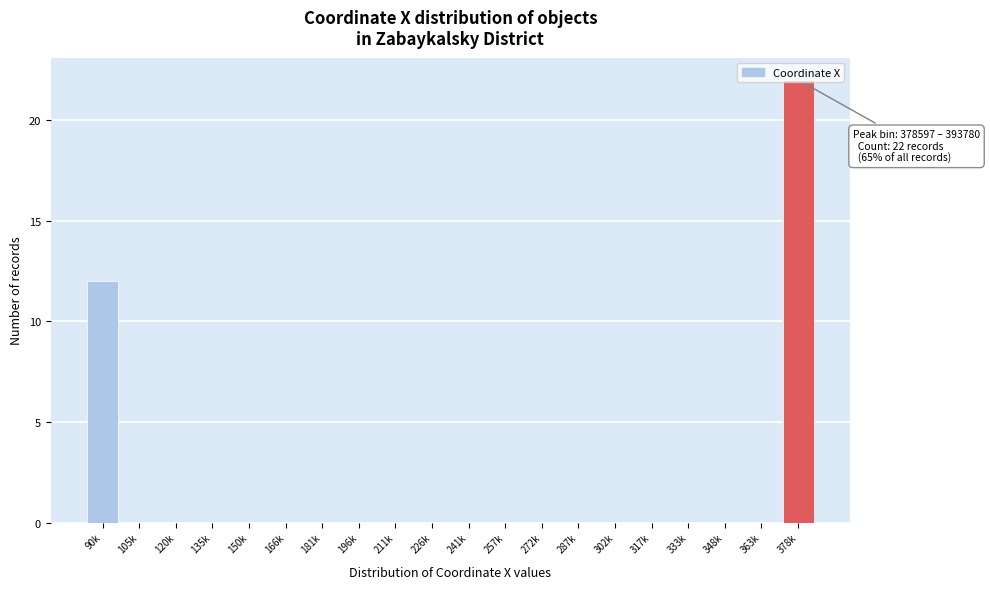

True or false: the data shows 0 at 241k.

True